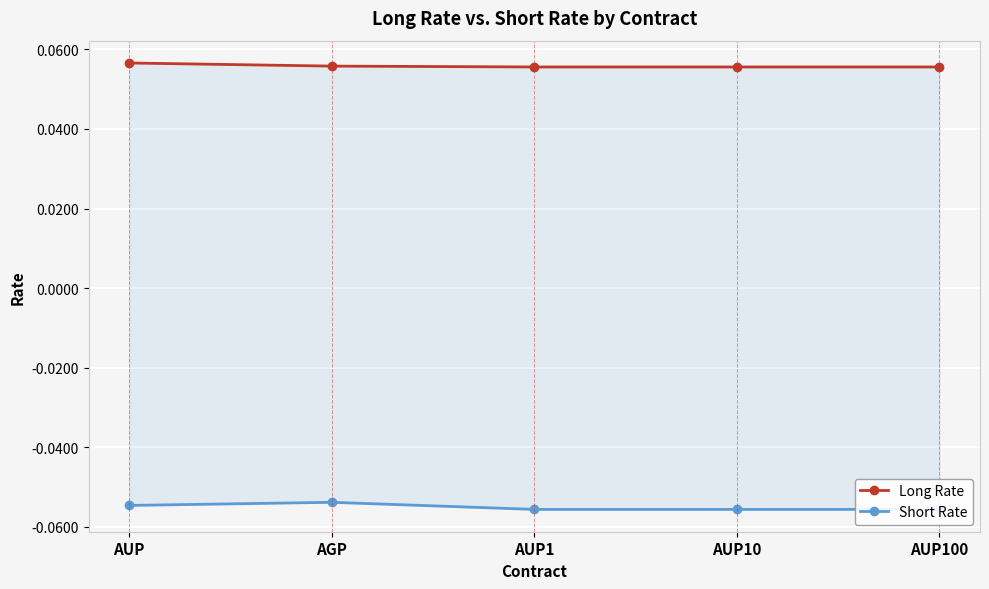

Reading left to right, extract all data points from this chart.

Long Rate: AUP=0.1	AGP=0.1	AUP1=0.1	AUP10=0.1	AUP100=0.1
Short Rate: AUP=-0.1	AGP=-0.1	AUP1=-0.1	AUP10=-0.1	AUP100=-0.1